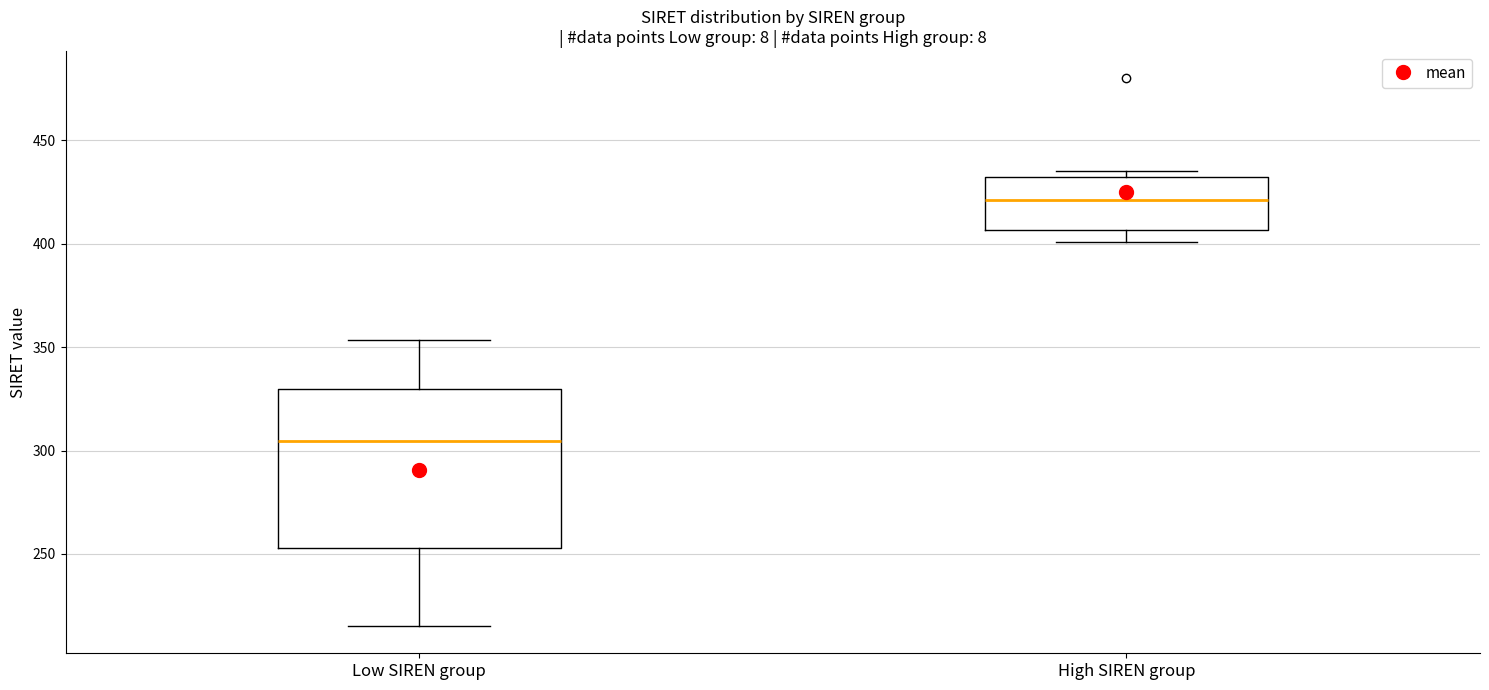

Where is the lower edge of the box for High SIREN group on the y-axis? The values are not printed on the chart, so give them approximately, as read against the axis.

405